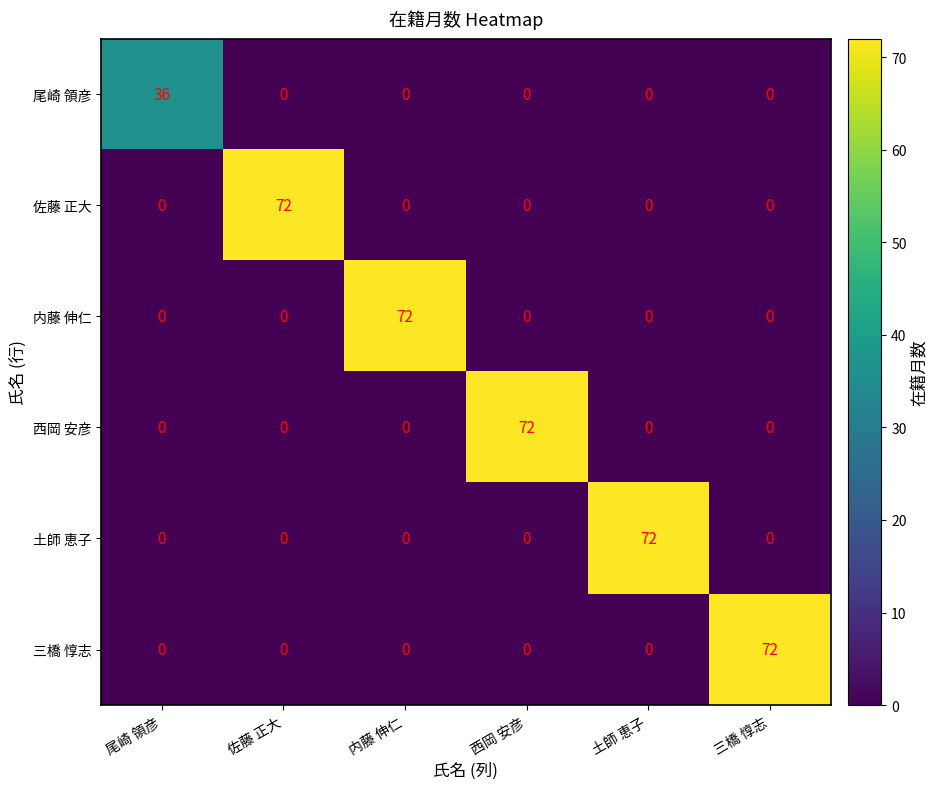

What is the average value of the 三橋 惇志 series?

12